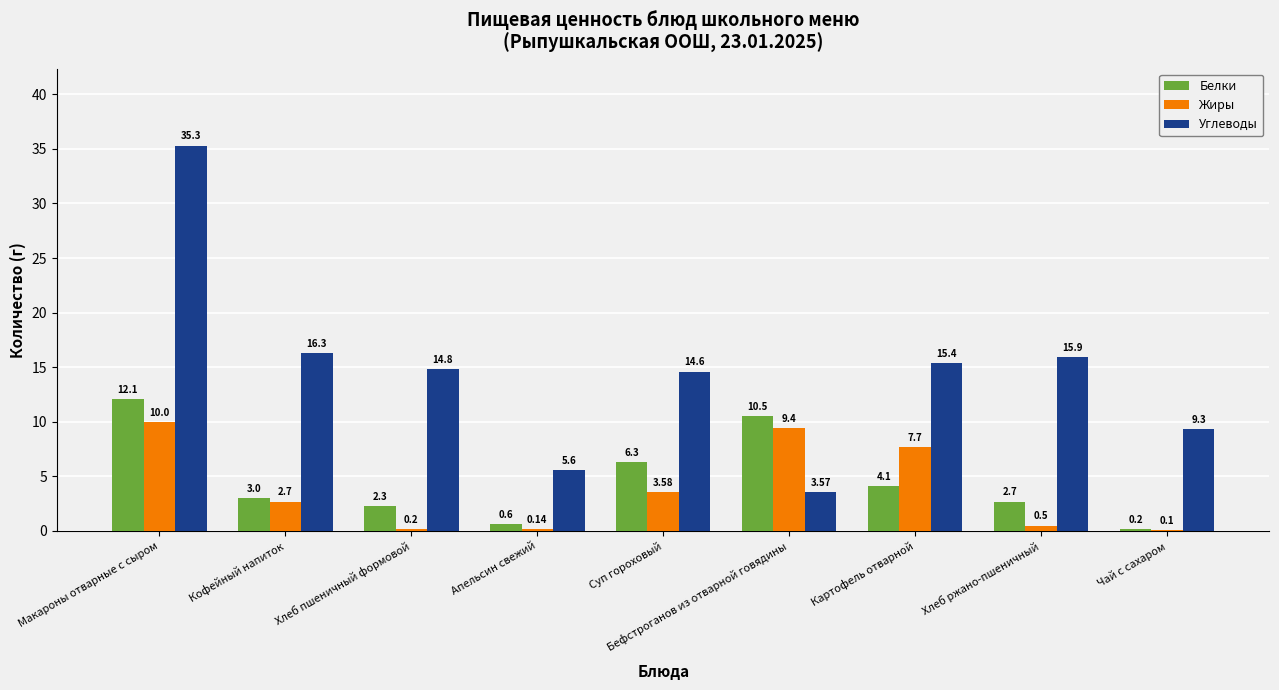

The Белки series shows 5.0 at Кофейный напиток. True or false?

False